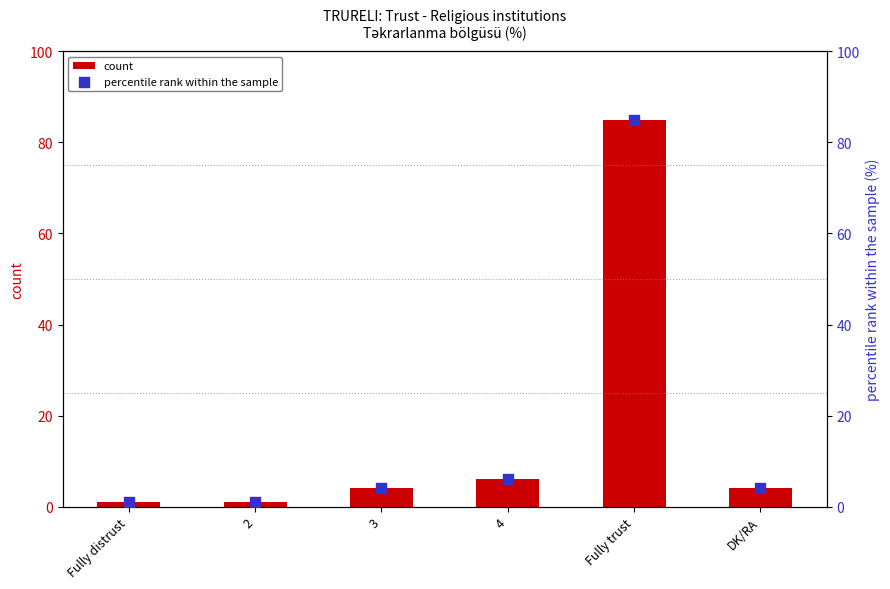

What is the total value across all series at 4?

12